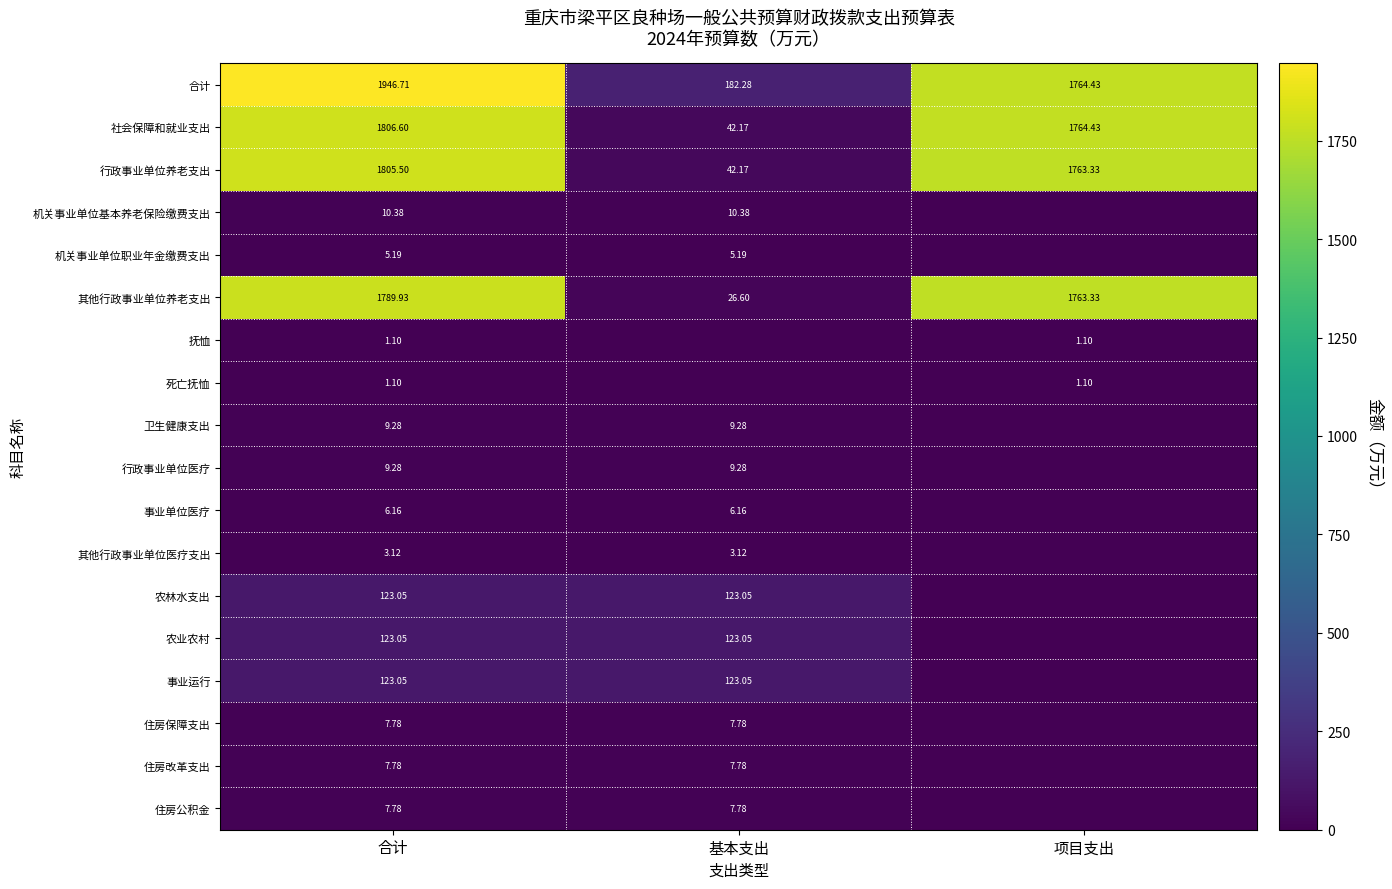

Where does the 行政事业单位养老支出 series first go above 1763?

合计